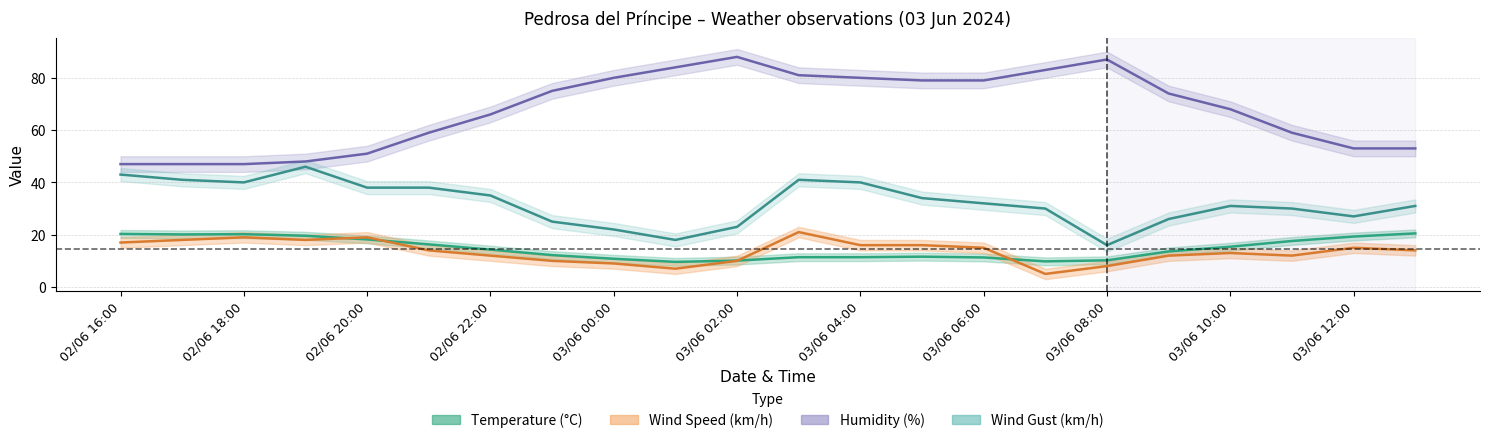

True or false: Humidity (%) has more than 0 interior local peaks.

True